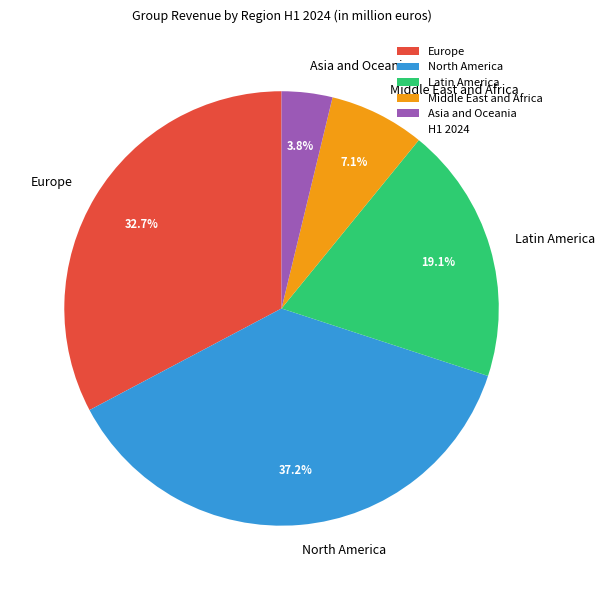

How many slices are in this pie chart?

5